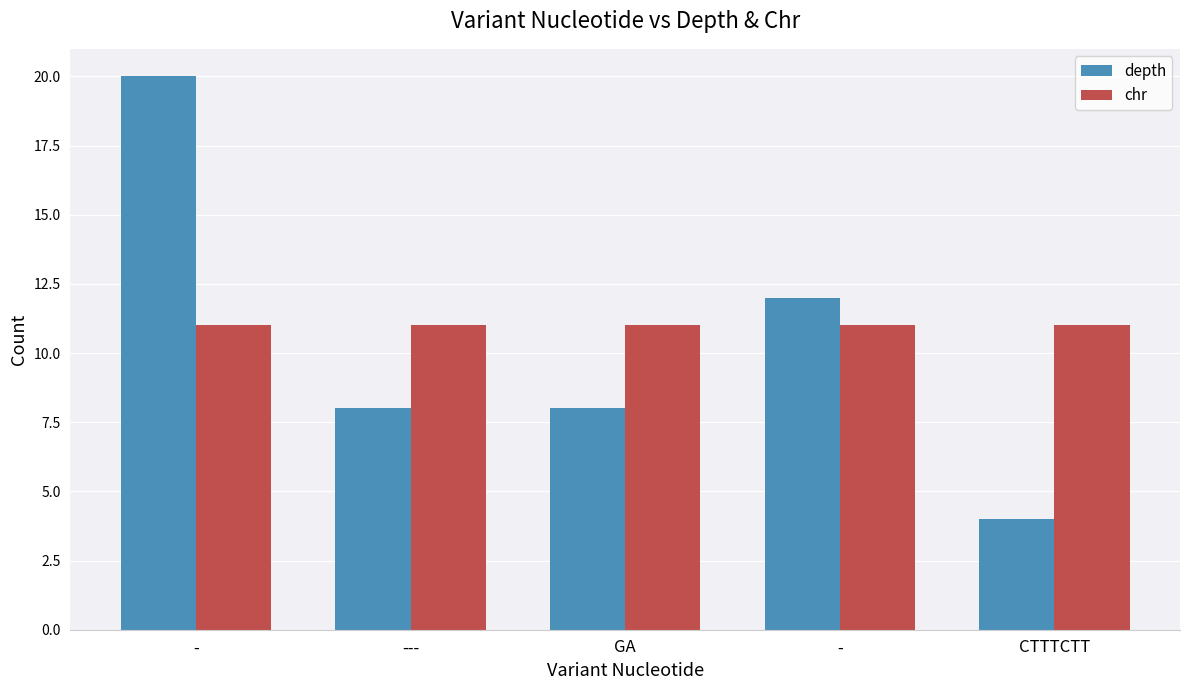

Count the number of categories in the chart.

5